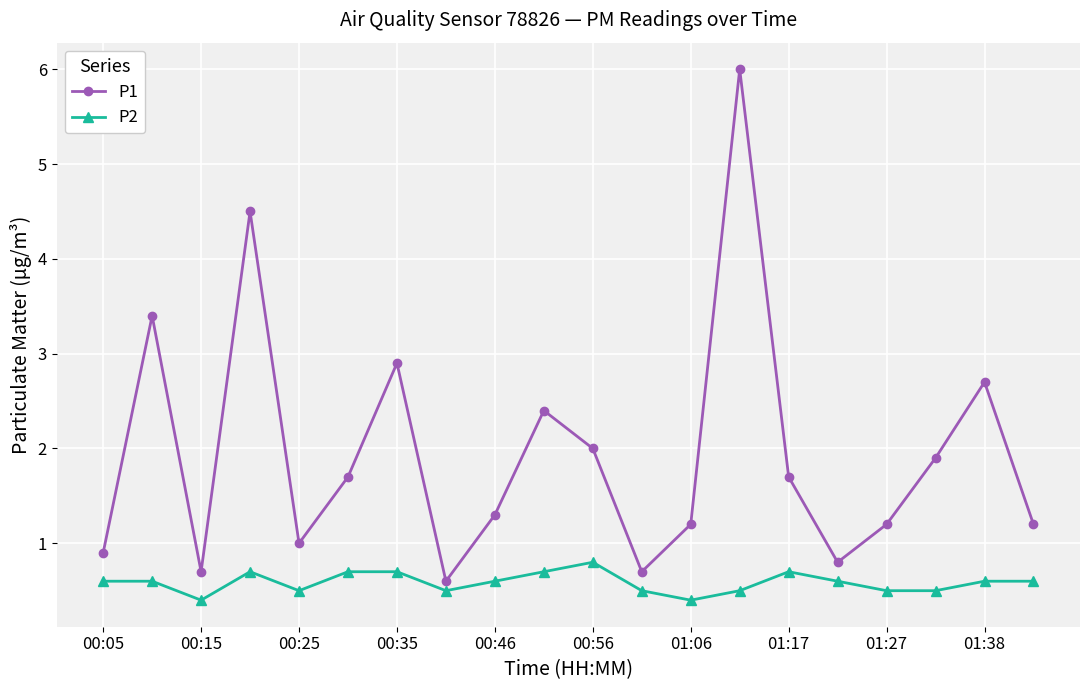

How many data points does each series have?

20